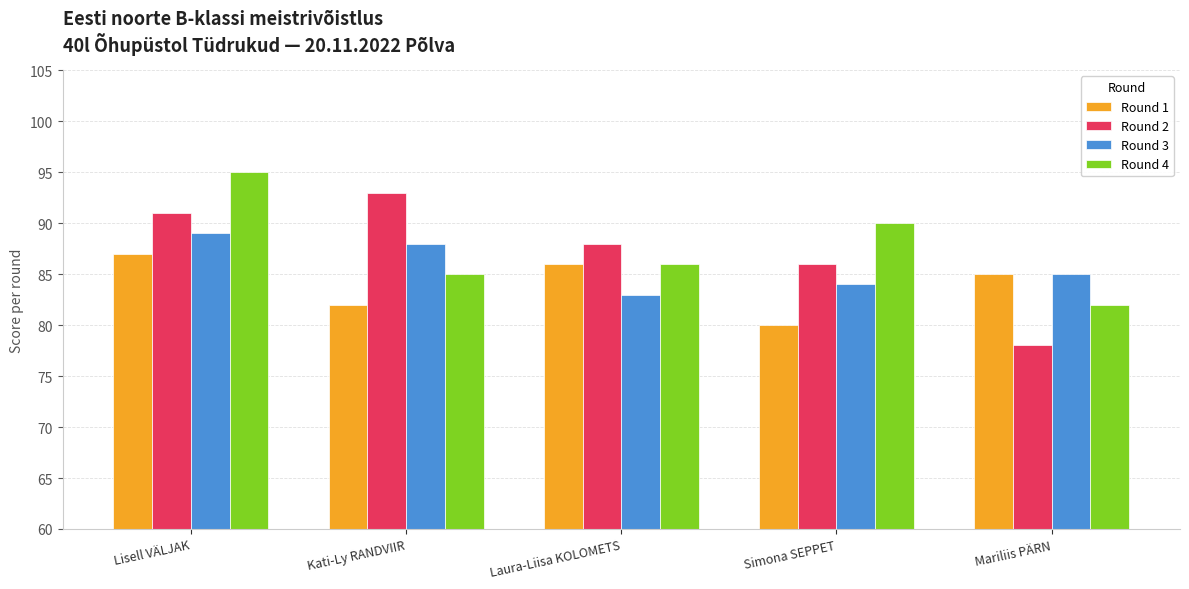

What is the maximum value for Round 1?

87